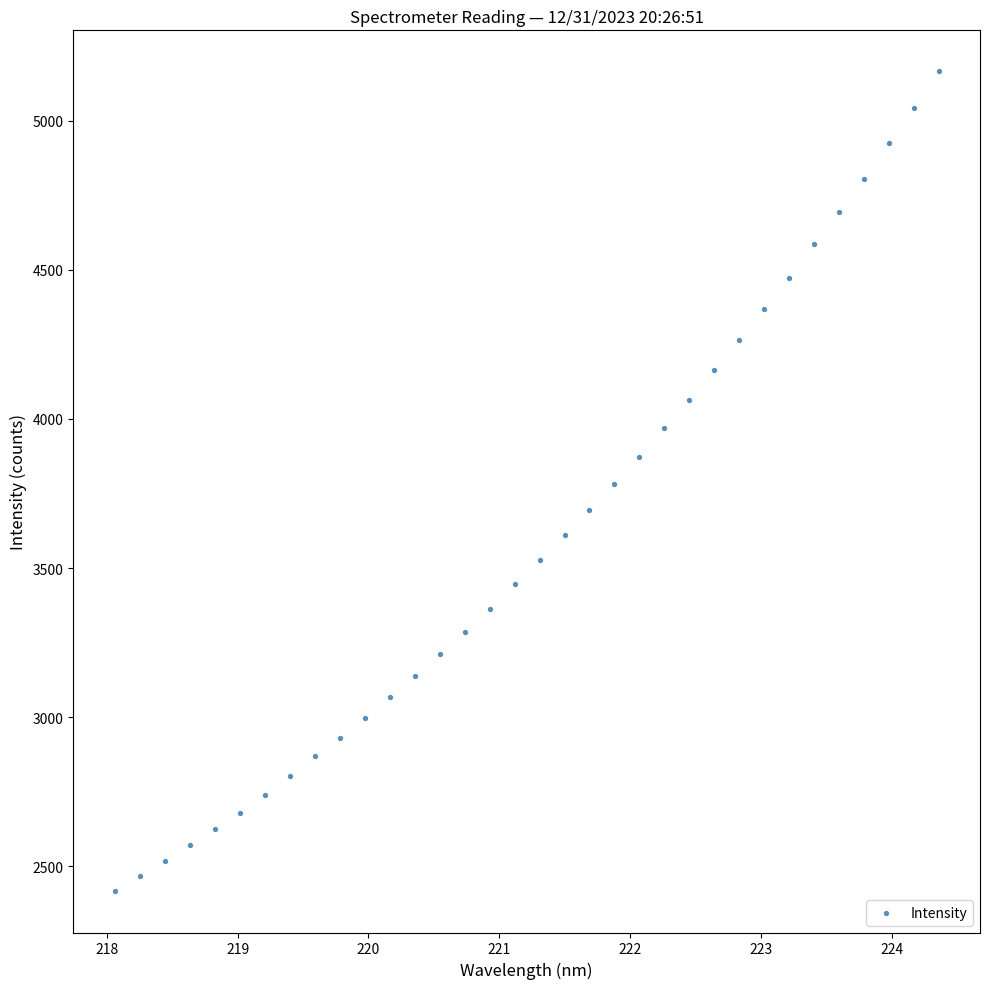

What is the range of Y values (max minus min)?

2750.7